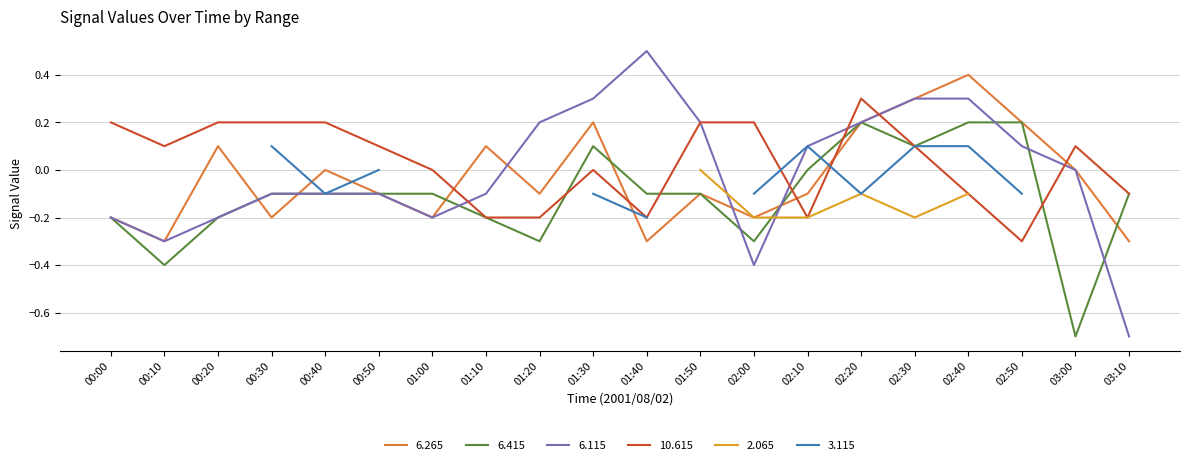

What is the label of the 2nd point from the right?

03:00